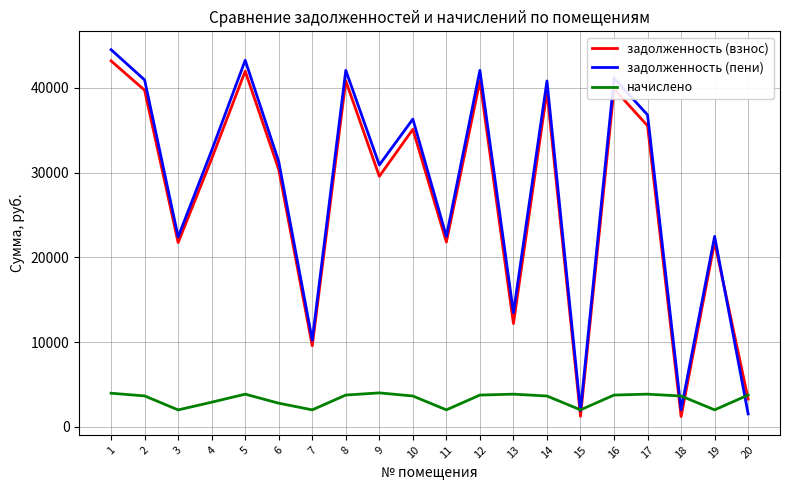

Is the value of начислено at 4 greater than the value of задолженность (взнос) at 11?

No